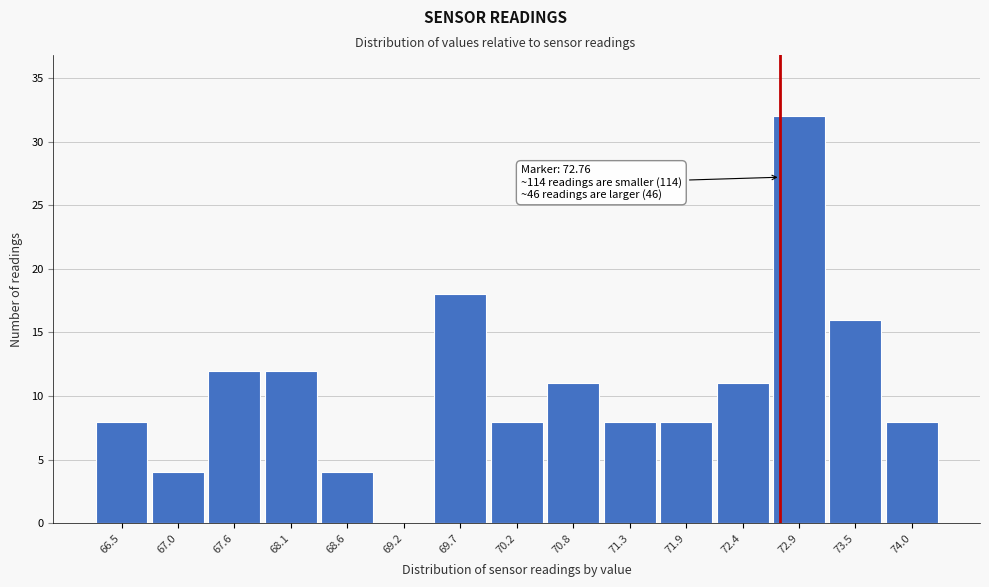

Over which range of the x-axis is the bar tallest?

72.7 to 73.2